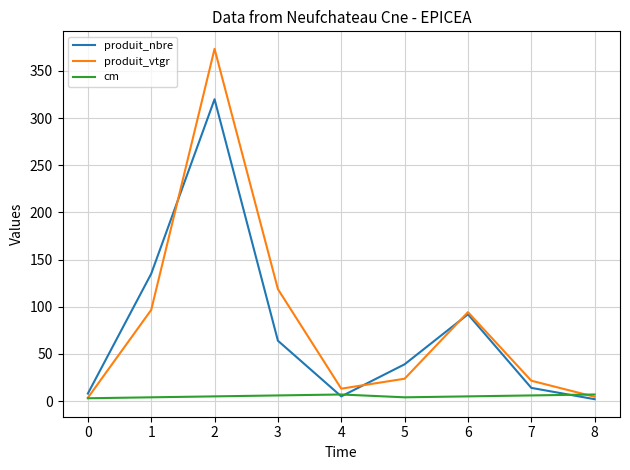

What is the sum of all produit_nbre values?

679.0